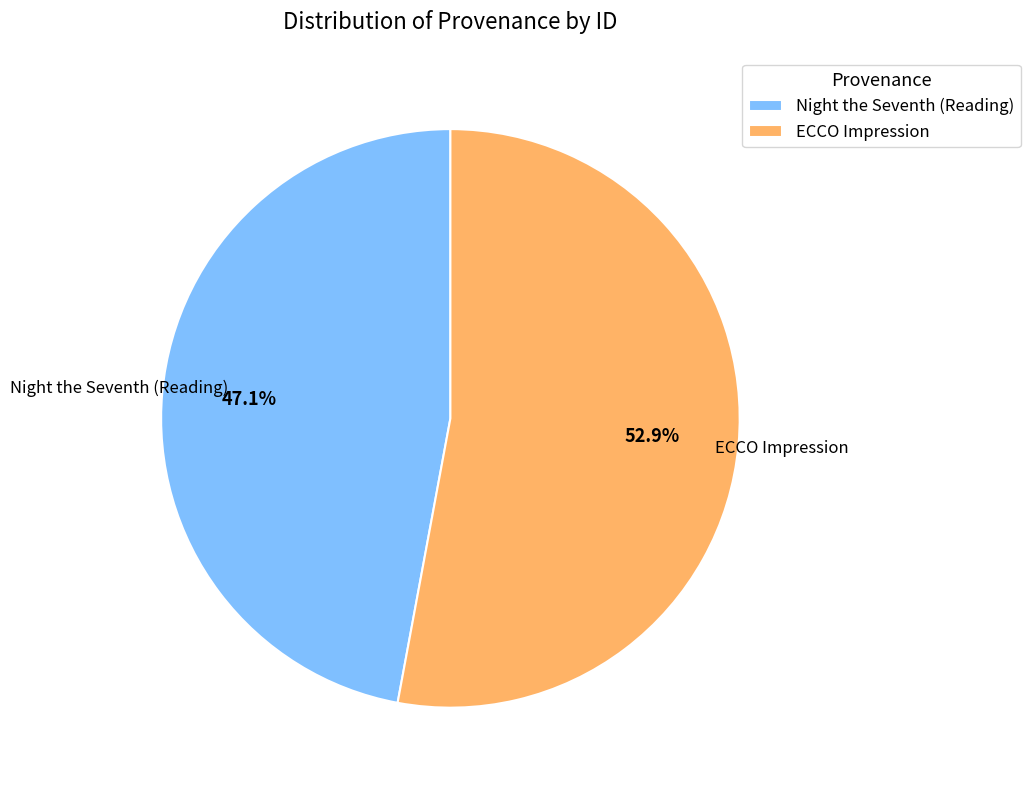

What is the ratio of the value at Night the Seventh (Reading) to the value at ECCO Impression?

0.9